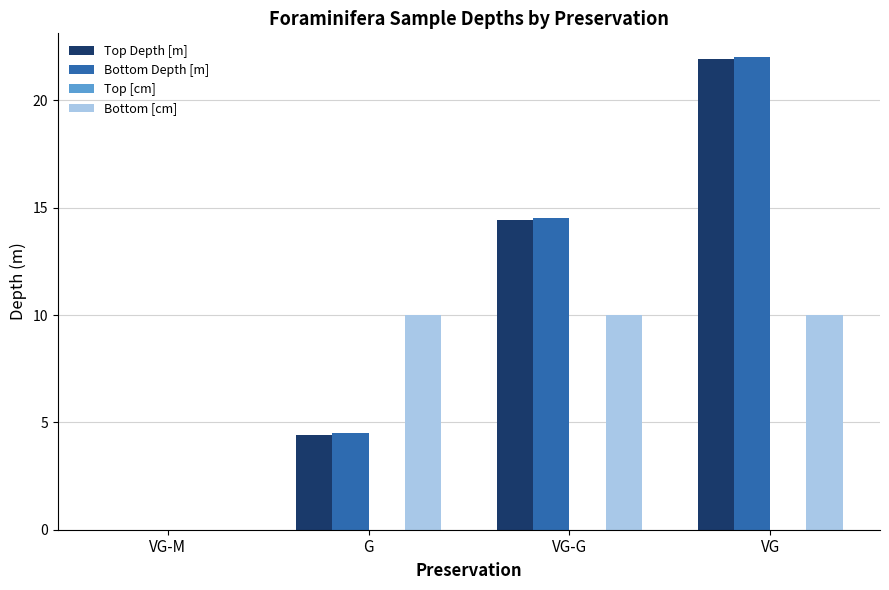

Are the bars grouped side by side (vs. stacked)?

Yes